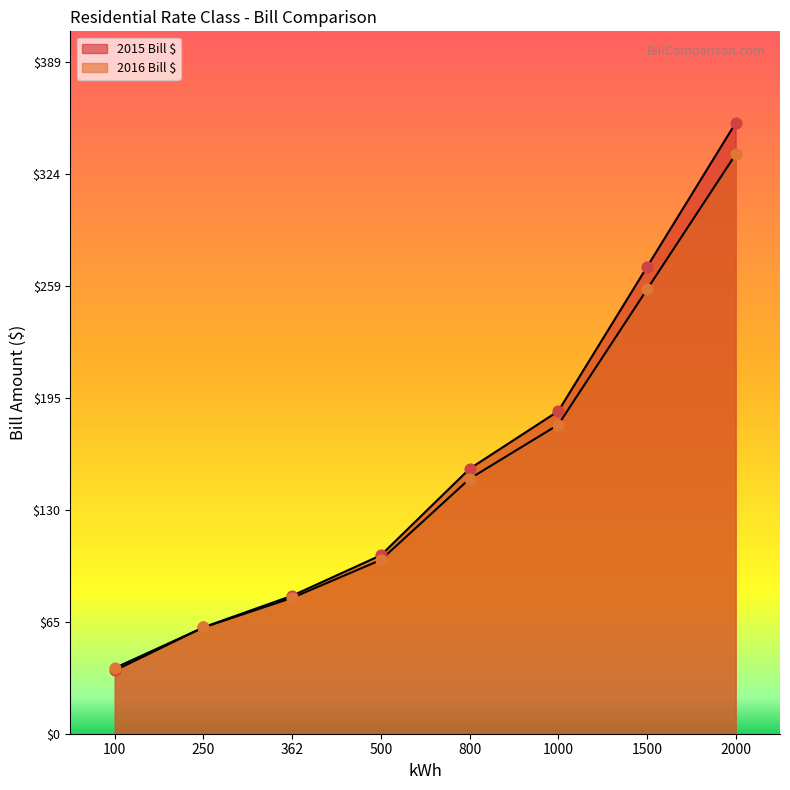

Which series contains the highest Y value?

2015 Bill $